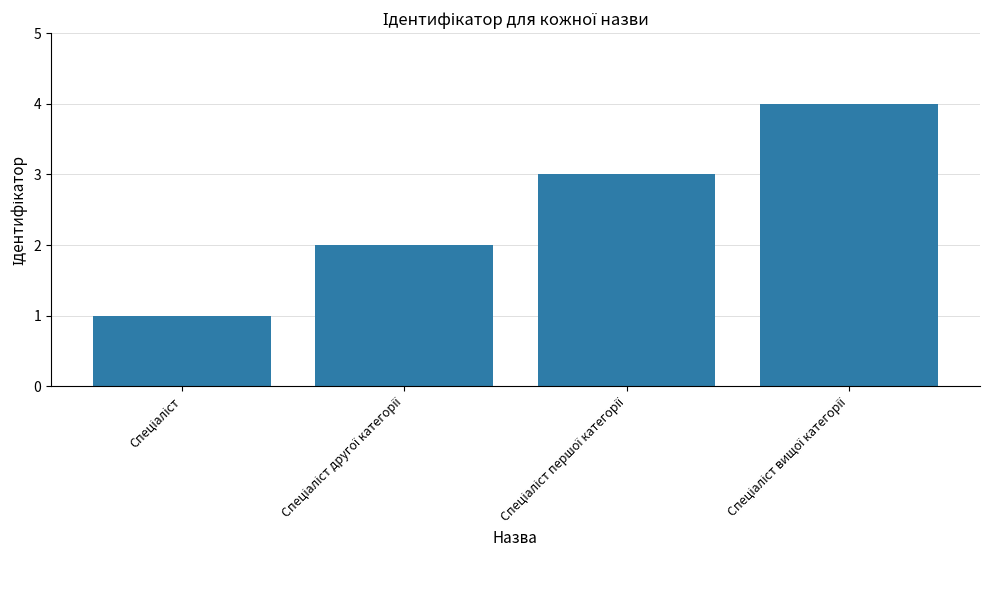

What is the greatest value displayed?

4